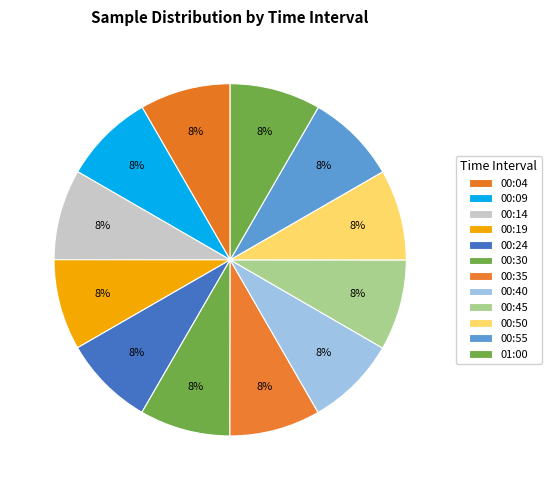

How many segments does this pie chart have?

12